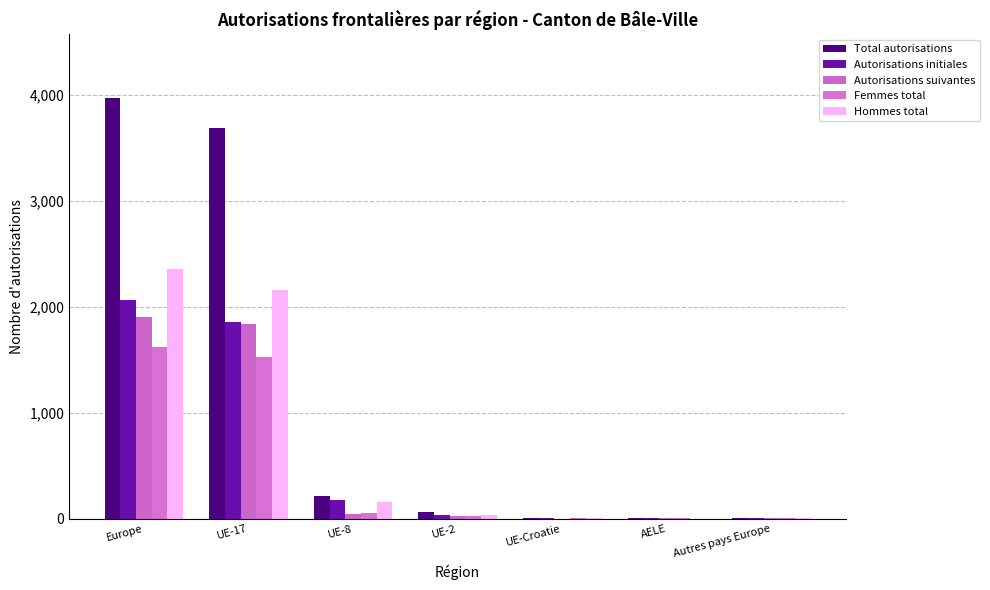

Are the bars horizontal?

No